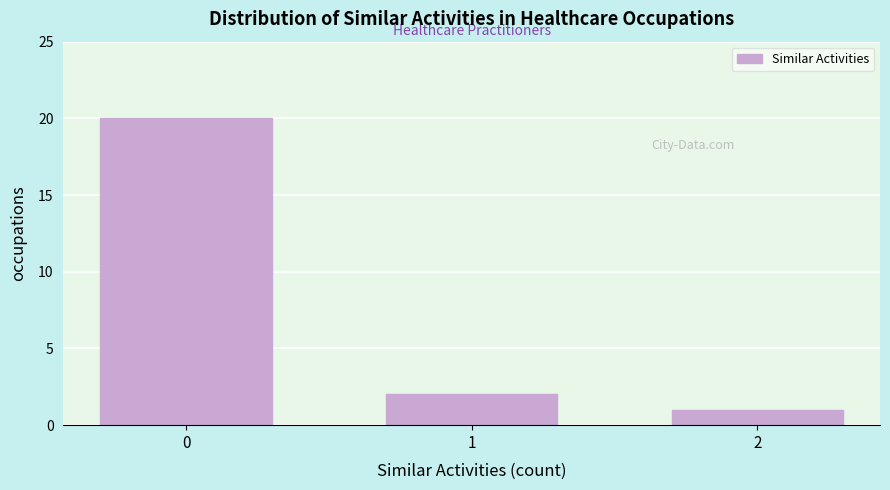

Reading left to right, what are all the values shown in this chart?

0=20	1=2	2=1